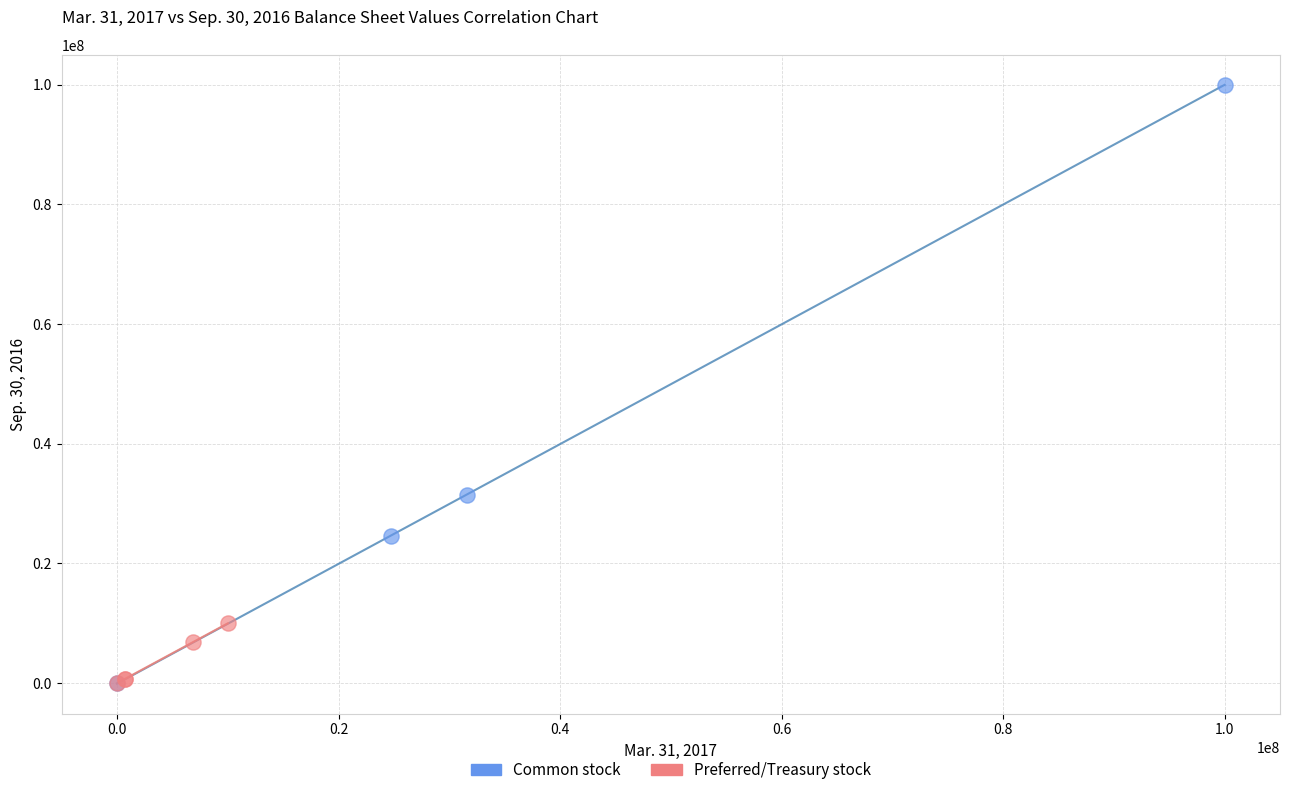

Which series has the largest Y range (max minus min)?

Common stock